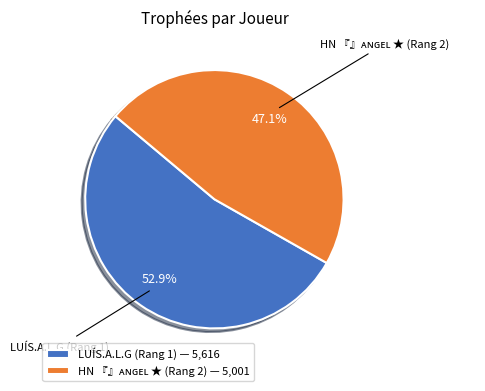

Is there any slice that represents more than half of the pie?

Yes